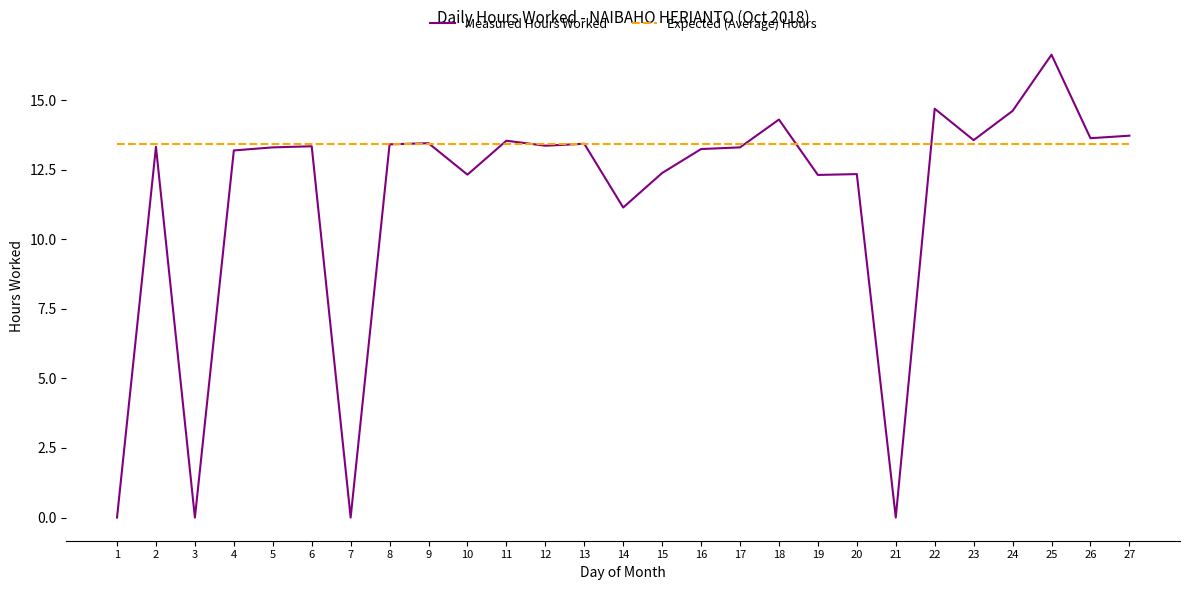

Read the Measured Hours Worked value at 24.

14.6